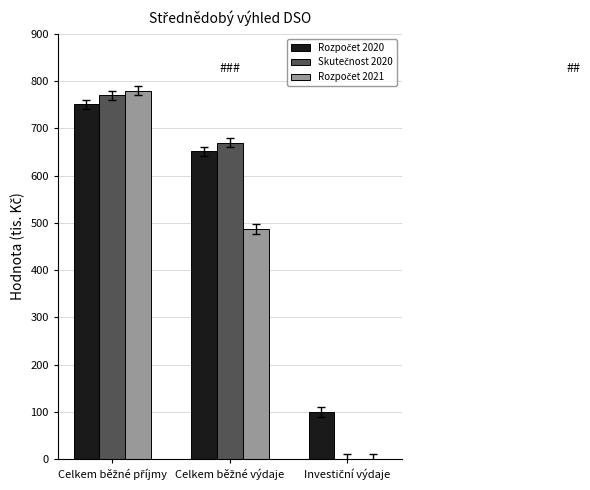

Rank the series by their average value, from lowest to highest.

Rozpočet 2021, Skutečnost 2020, Rozpočet 2020